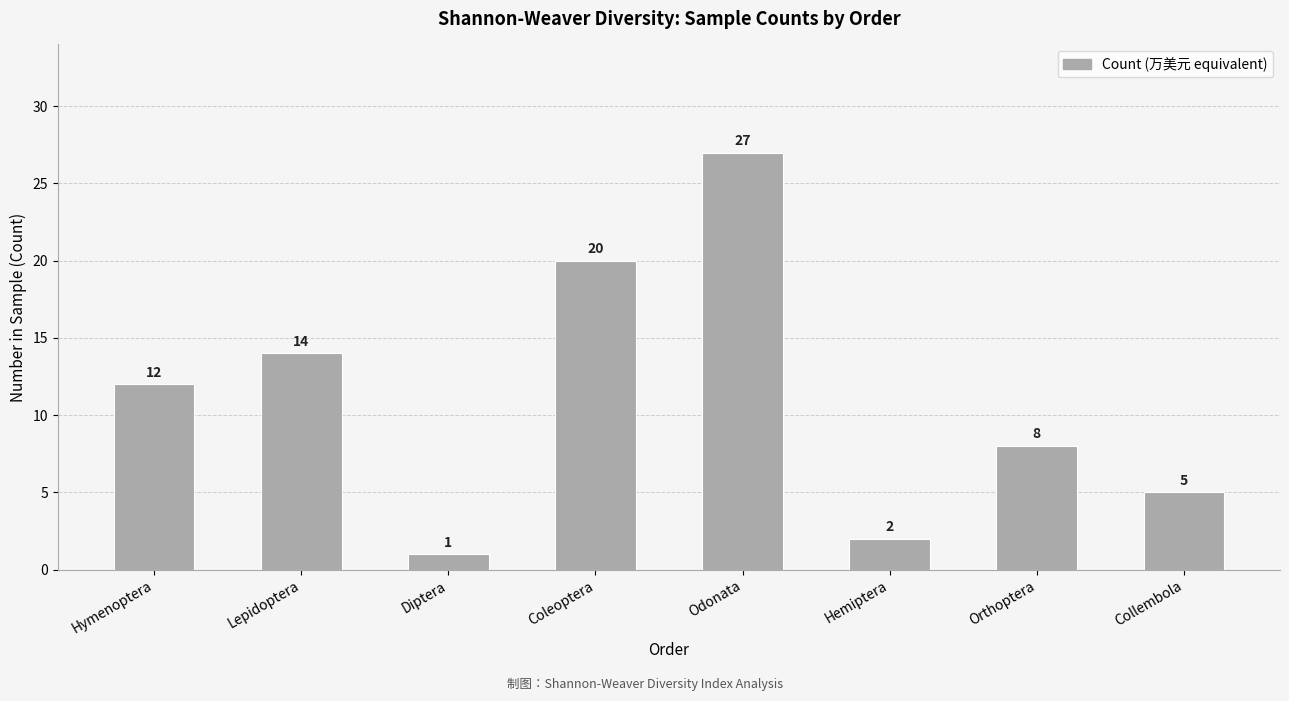

Rank the categories by value from highest to lowest.

Odonata, Coleoptera, Lepidoptera, Hymenoptera, Orthoptera, Collembola, Hemiptera, Diptera